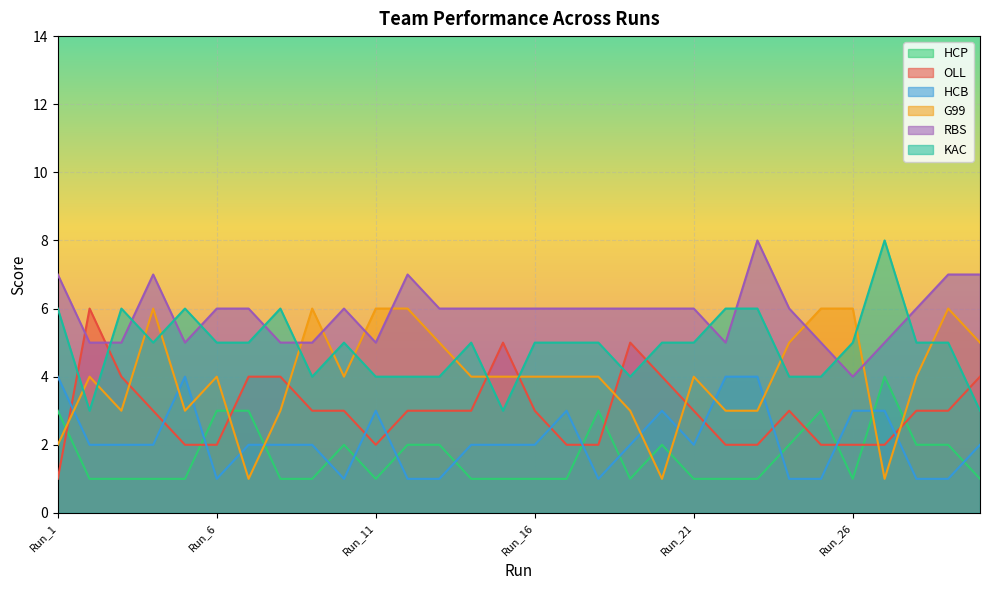

How many distinct data groups are displayed?

6